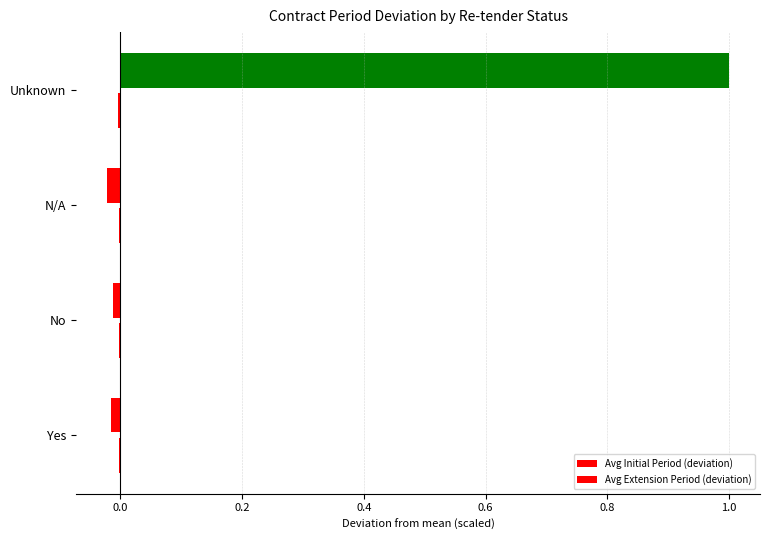

List the series in order of their peak value, highest first.

Avg Initial Period (deviation), Avg Extension Period (deviation)